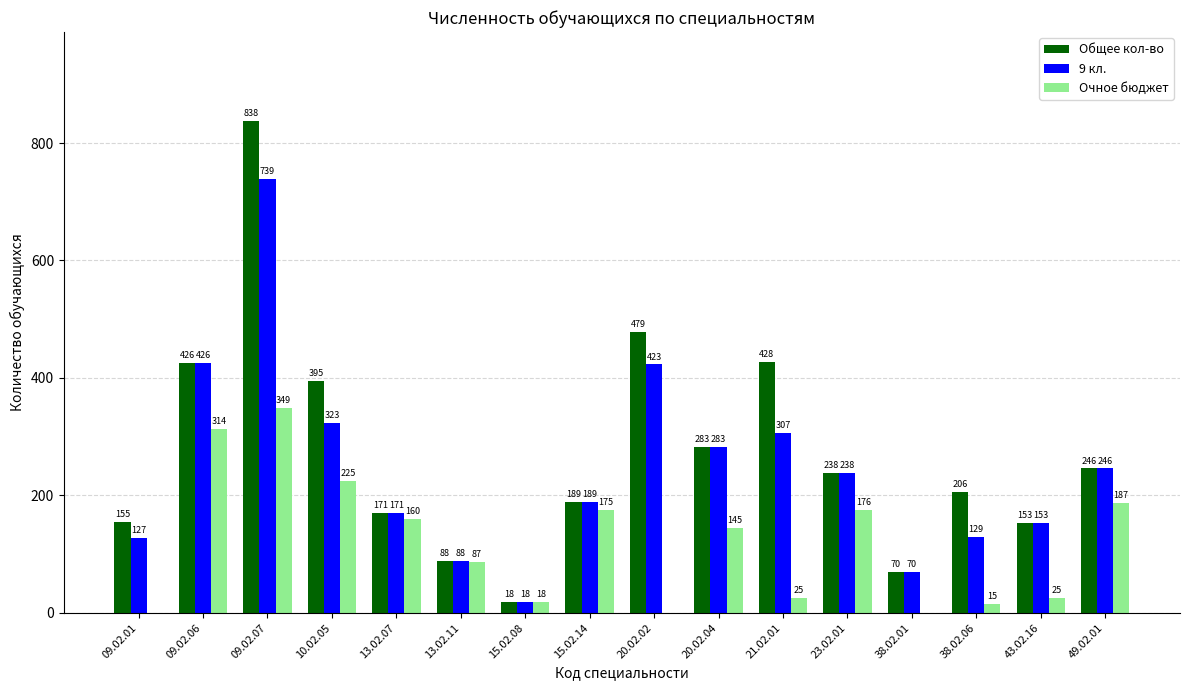

At which category is the sum across all series the highest?

09.02.07